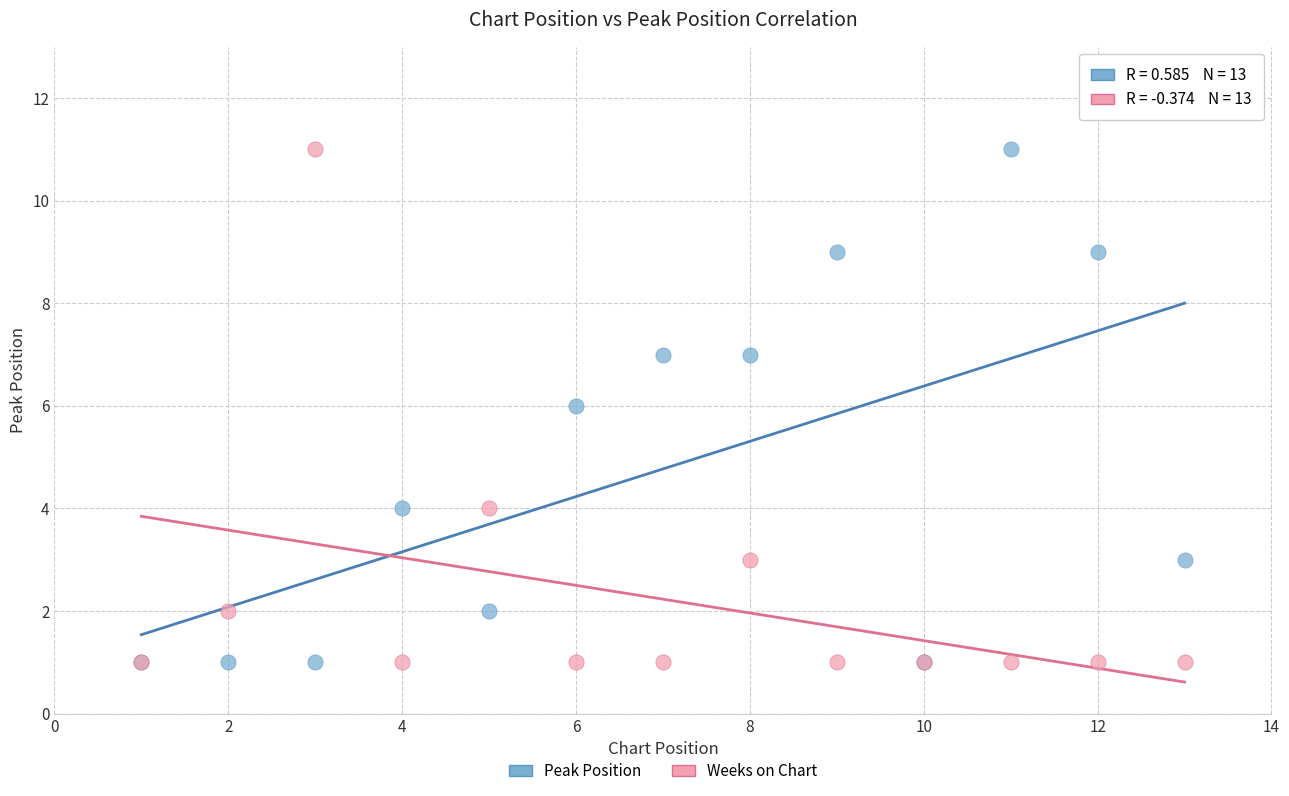

What are all the series names shown in the legend?

Peak Position, Weeks on Chart